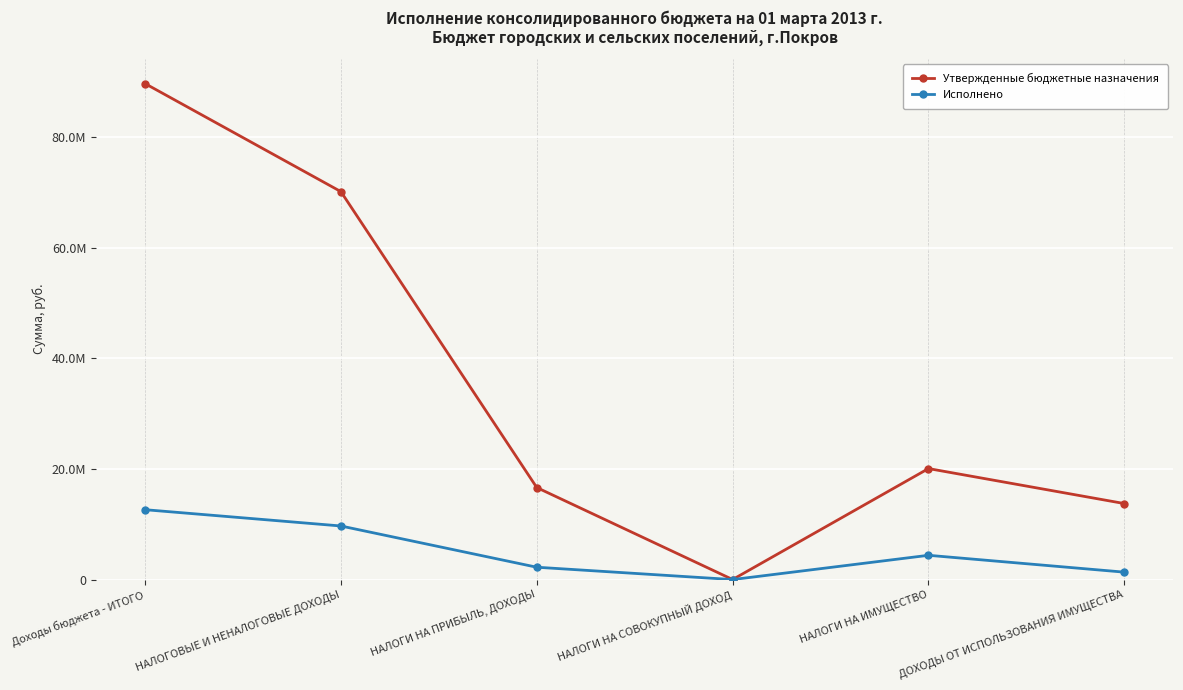

Reading right to left, extract all data points from this chart.

Утвержденные бюджетные назначения: ДОХОДЫ ОТ ИСПОЛЬЗОВАНИЯ ИМУЩЕСТВА=13752144.7	НАЛОГИ НА ИМУЩЕСТВО=20083000.0	НАЛОГИ НА СОВОКУПНЫЙ ДОХОД=8000.0	НАЛОГИ НА ПРИБЫЛЬ, ДОХОДЫ=16650000.0	НАЛОГОВЫЕ И НЕНАЛОГОВЫЕ ДОХОДЫ=70191525.9	Доходы бюджета - ИТОГО=89739323.0
Исполнено: ДОХОДЫ ОТ ИСПОЛЬЗОВАНИЯ ИМУЩЕСТВА=1341181.4	НАЛОГИ НА ИМУЩЕСТВО=4391406.8	НАЛОГИ НА СОВОКУПНЫЙ ДОХОД=0.0	НАЛОГИ НА ПРИБЫЛЬ, ДОХОДЫ=2233292.9	НАЛОГОВЫЕ И НЕНАЛОГОВЫЕ ДОХОДЫ=9695007.1	Доходы бюджета - ИТОГО=12641348.2